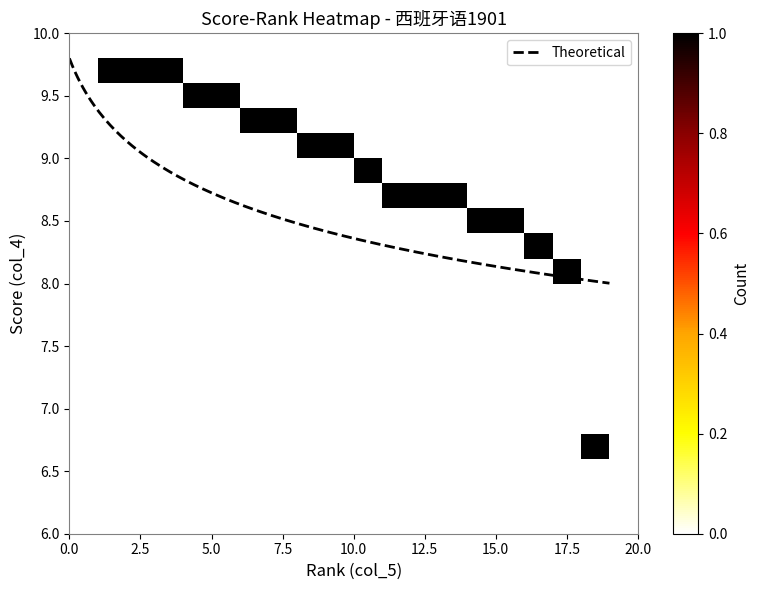

What is the maximum value for Theoretical?

9.8